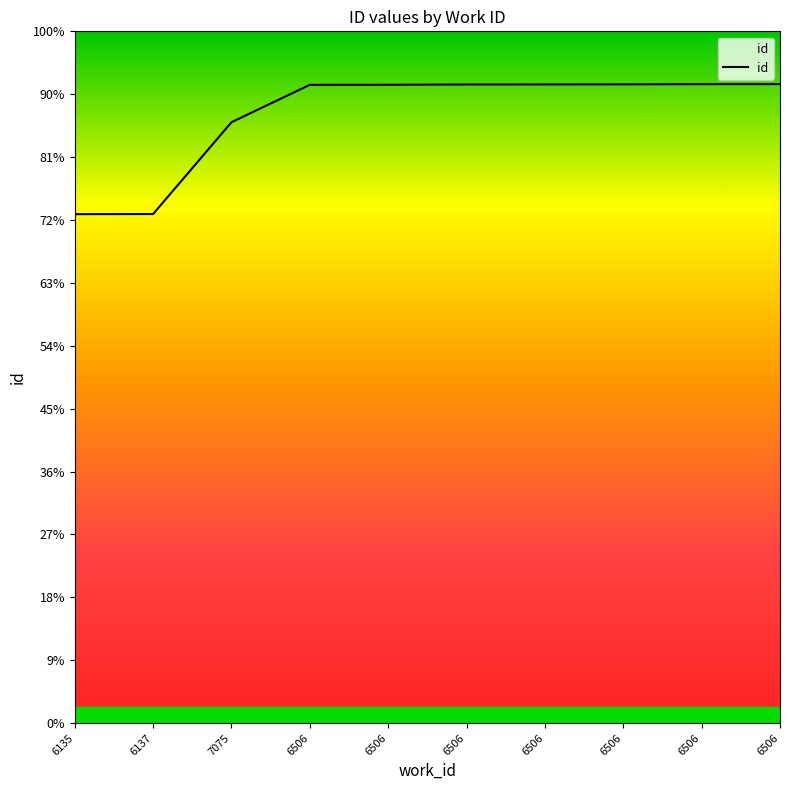

What is the ratio of the value at 6506 to the value at 6506?

1.0